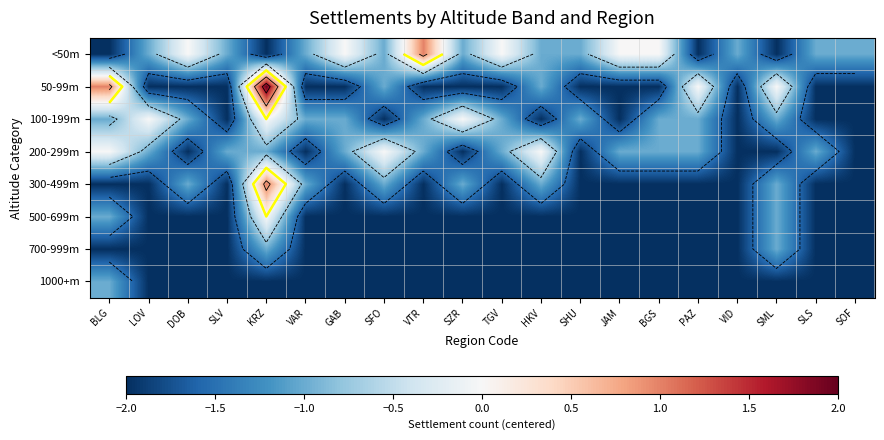

Count the number of data series in this chart.

8